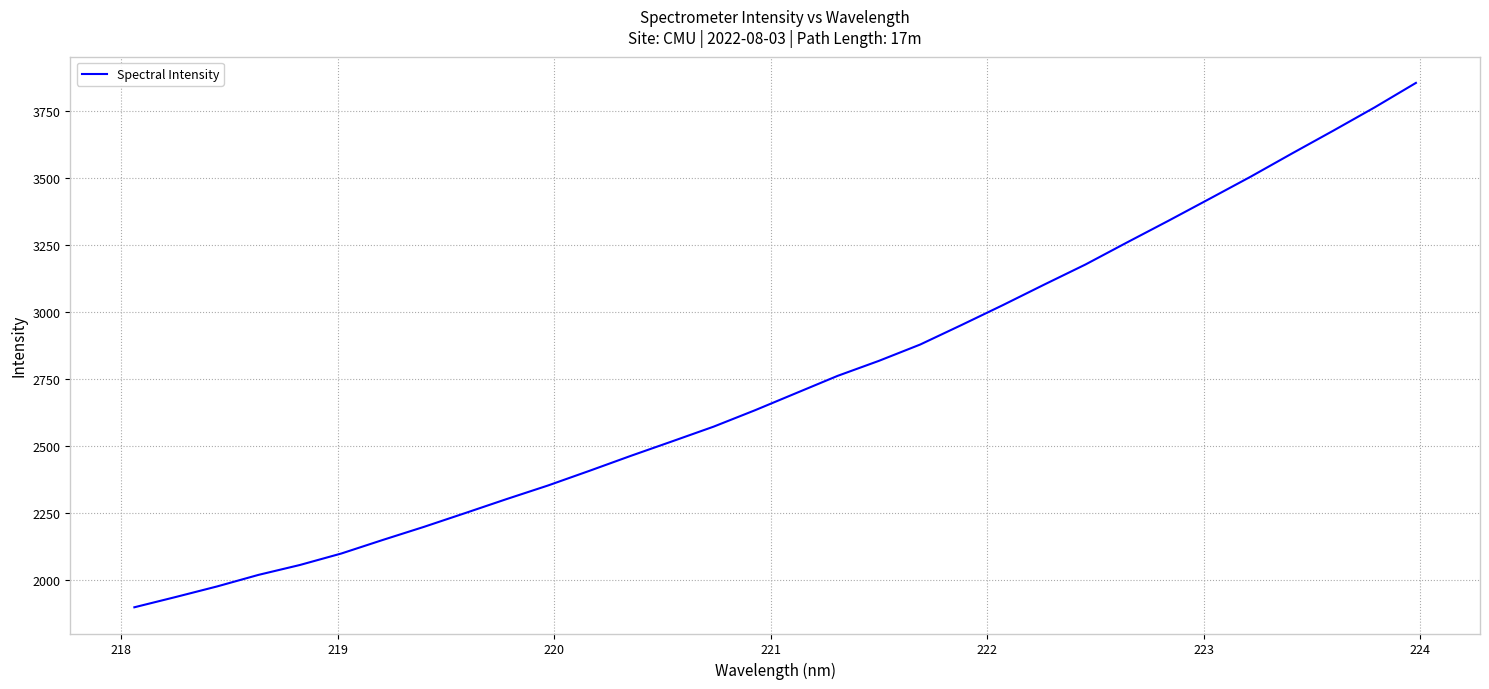

What is the smallest value displayed?

1897.8